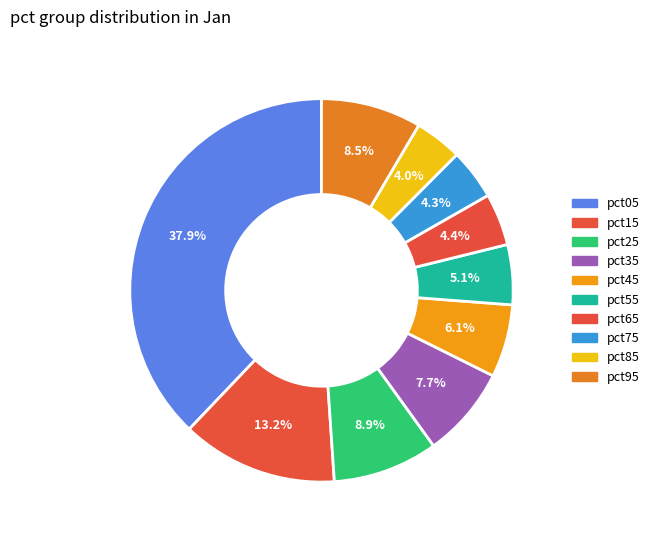

Is it true that pct25 is 9% of the pie?

True